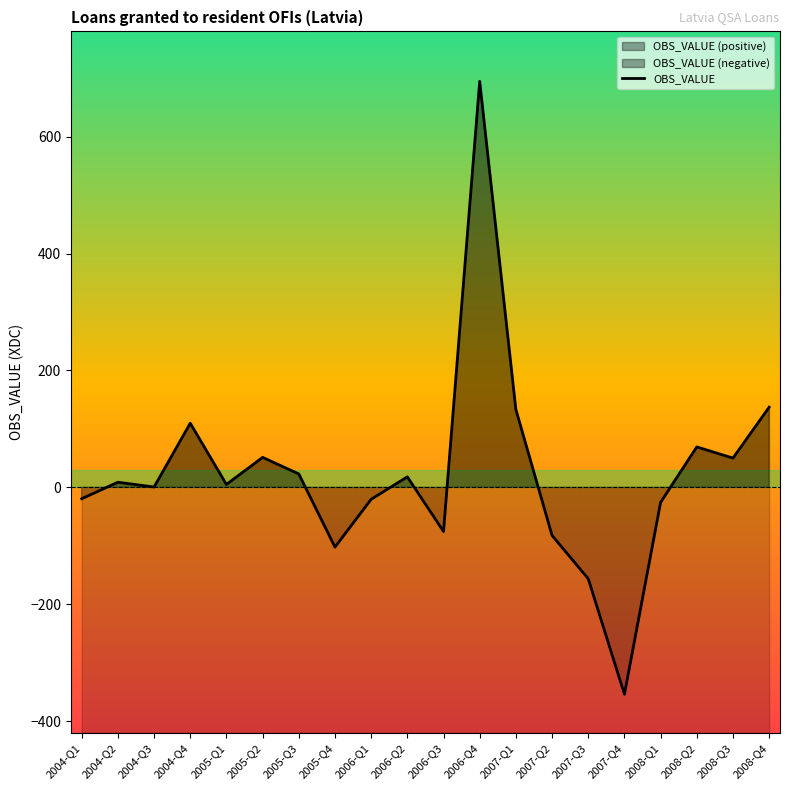

Rank the categories by value from highest to lowest.

2006-Q4, 2008-Q4, 2007-Q1, 2004-Q4, 2008-Q2, 2005-Q2, 2008-Q3, 2005-Q3, 2006-Q2, 2004-Q2, 2005-Q1, 2004-Q3, 2004-Q1, 2006-Q1, 2008-Q1, 2006-Q3, 2007-Q2, 2005-Q4, 2007-Q3, 2007-Q4